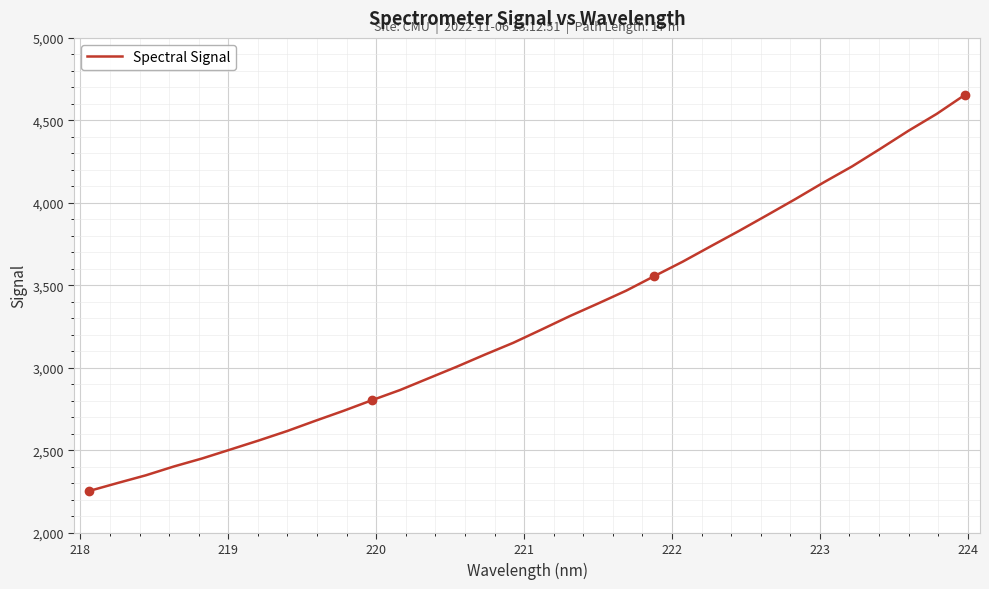

Does the chart display data point markers on the line(s)?

No